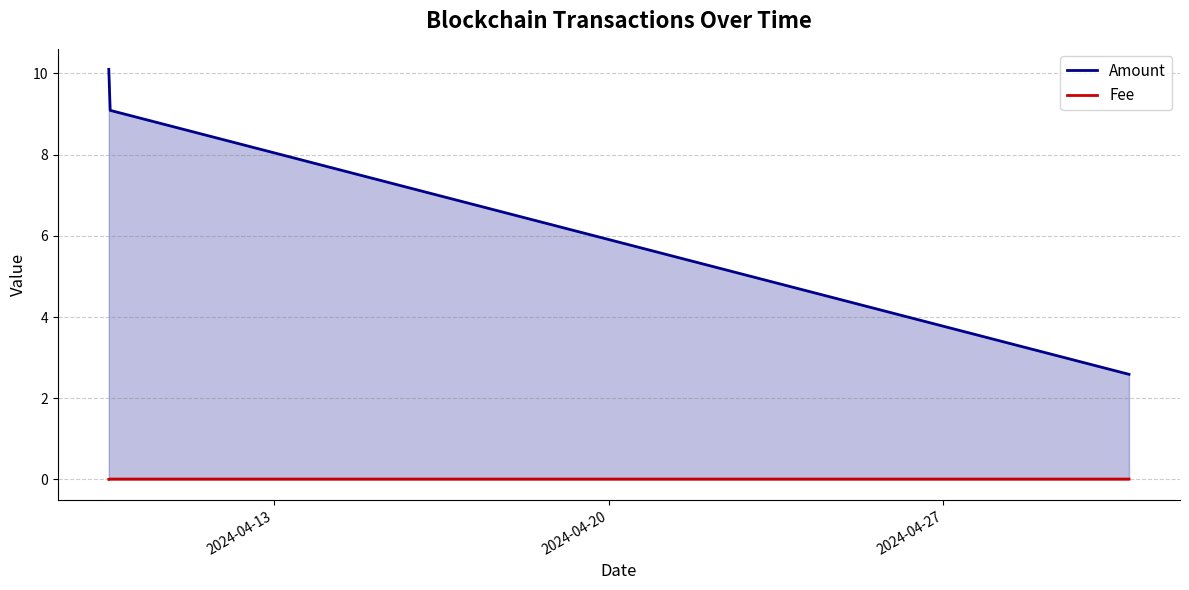

Which series changed the most between 2024-04-13 and 2024-04-20?

Amount